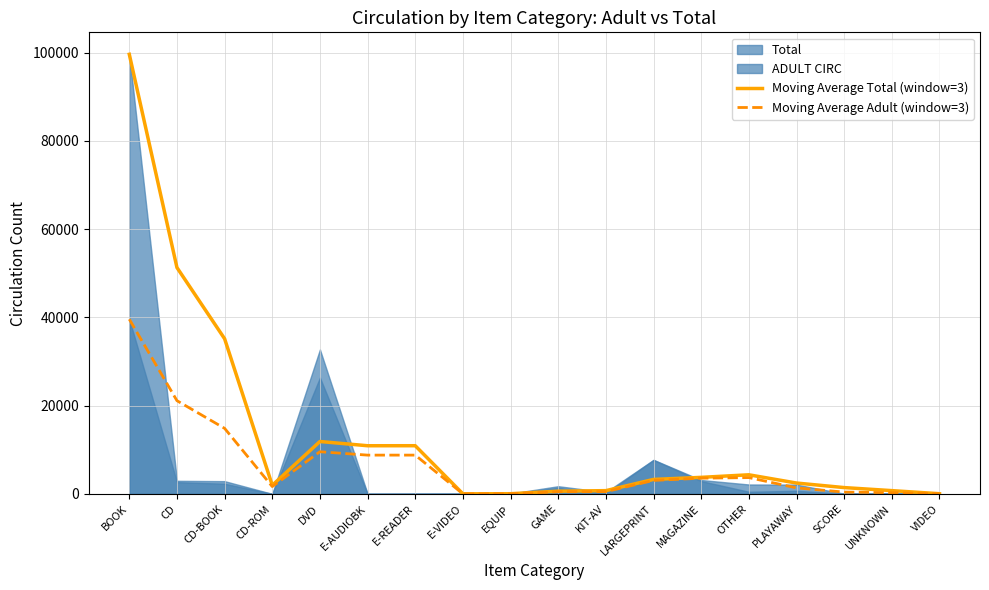

What is the minimum value for Moving Average Total (window=3)?

17.0